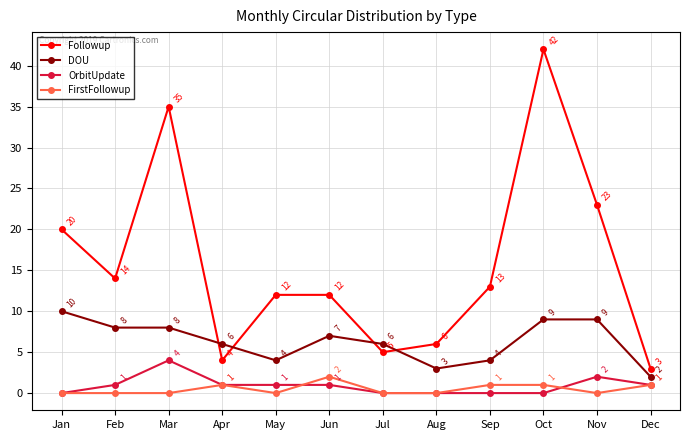

Reading left to right, extract all data points from this chart.

Followup: 20	14	35	4	12	12	5	6	13	42	23	3
DOU: 10	8	8	6	4	7	6	3	4	9	9	2
OrbitUpdate: 0	1	4	1	1	1	0	0	0	0	2	1
FirstFollowup: 0	0	0	1	0	2	0	0	1	1	0	1